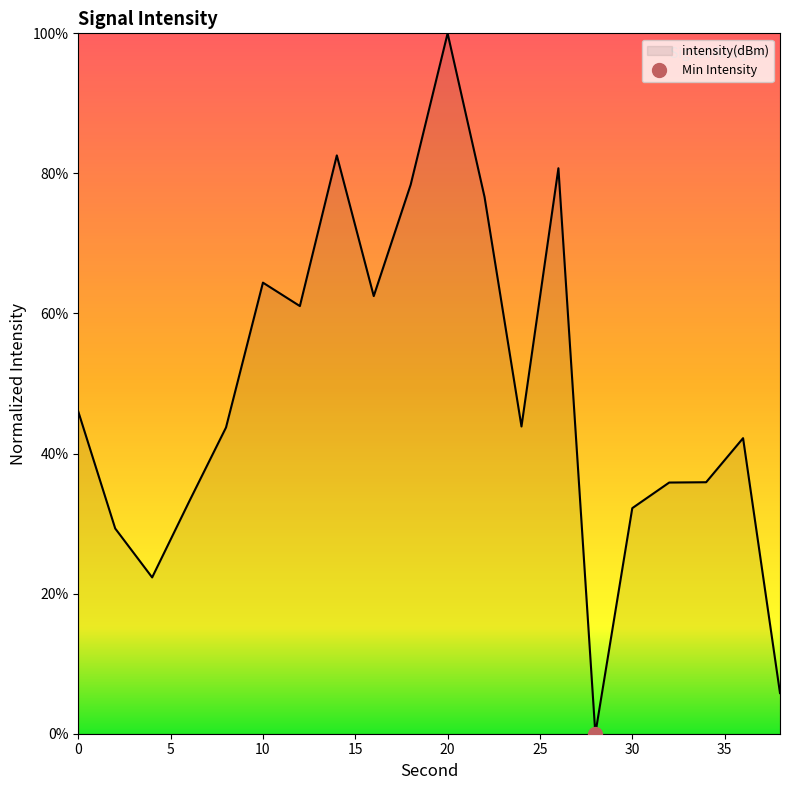

What is the greatest value displayed?

100.0